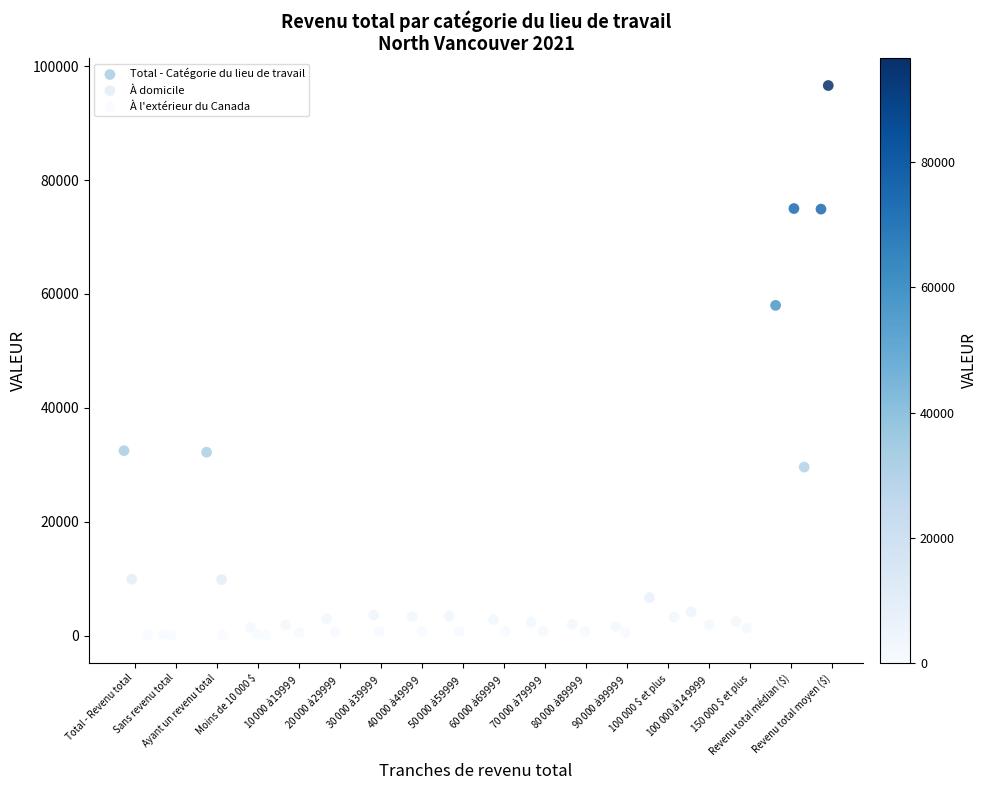

Which series reaches the maximum Y coordinate?

À domicile